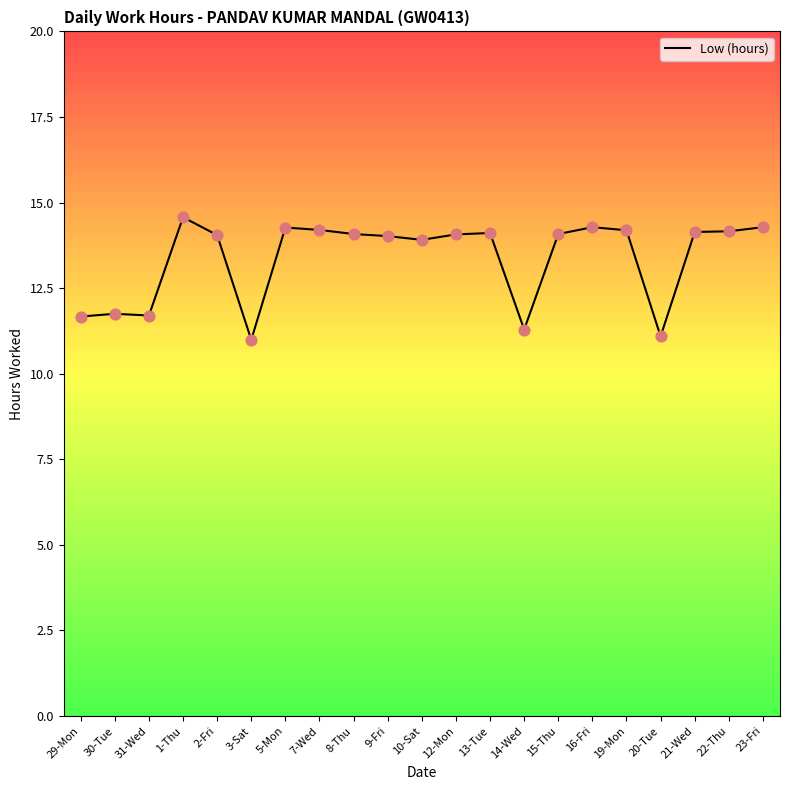

What is the change in value from 31-Wed to 21-Wed?

+2.4